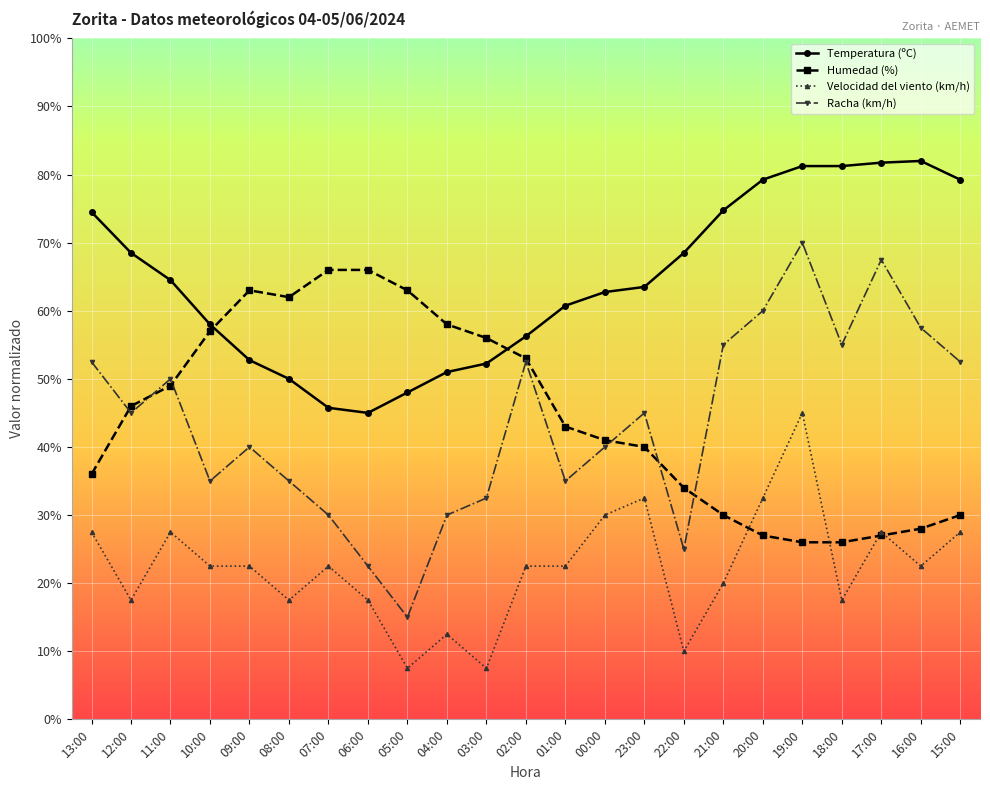

True or false: Velocidad del viento (km/h) and Racha (km/h) intersect in this chart.

False